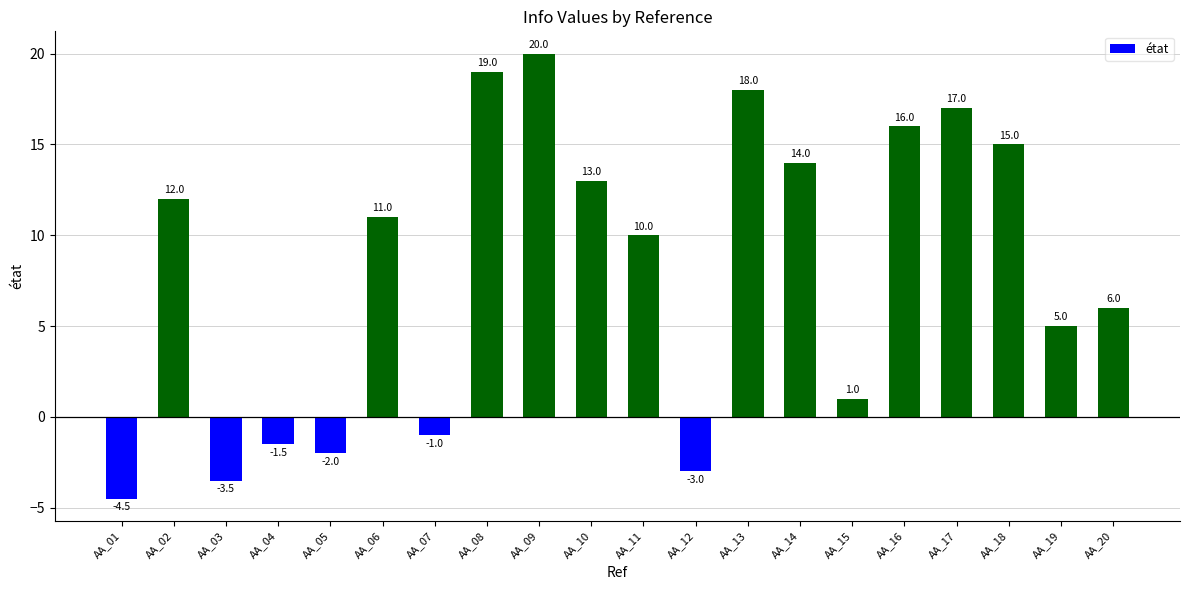

How many series are shown in this chart?

1